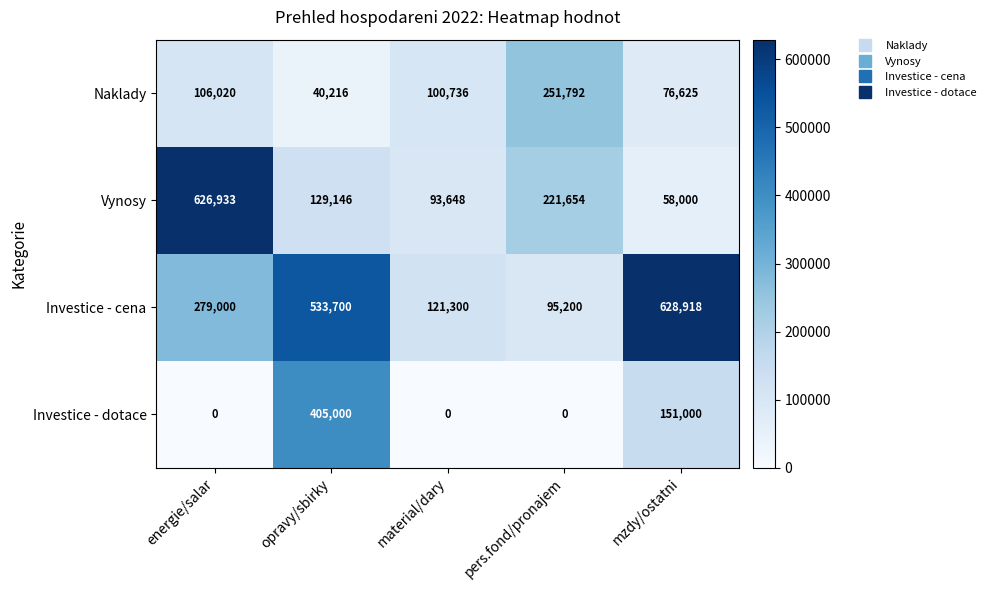

True or false: Investice - cena has a value of 1014000 at mzdy/ostatni.

False